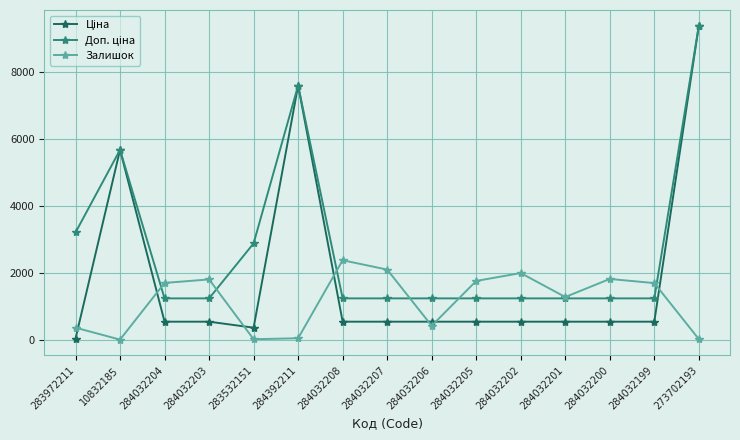

The value of Залишок at 284032200 is 2453.8. True or false?

False